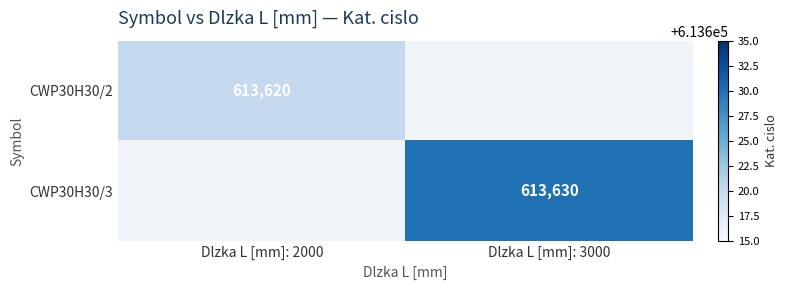

Is the value of CWP30H30/3 at Dlzka L [mm]: 3000 greater than the value of CWP30H30/2 at Dlzka L [mm]: 2000?

Yes